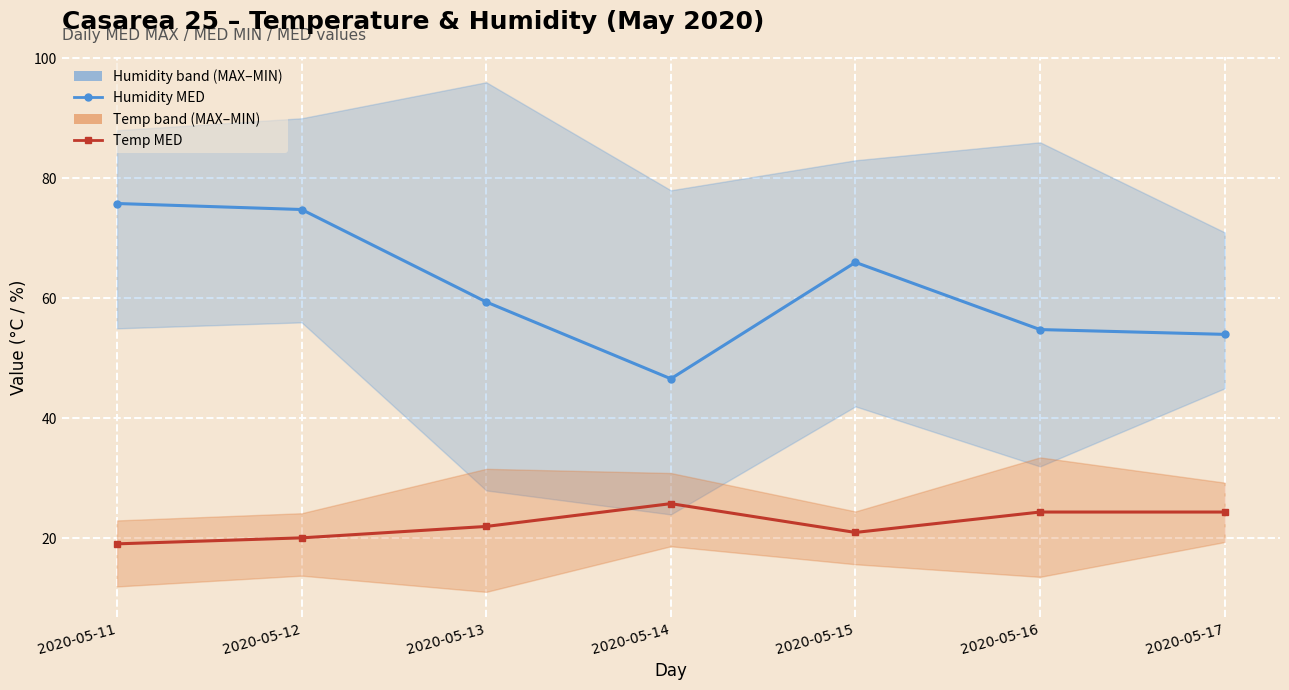

What is the difference between the maximum and minimum values in the Humidity MED series?

29.2